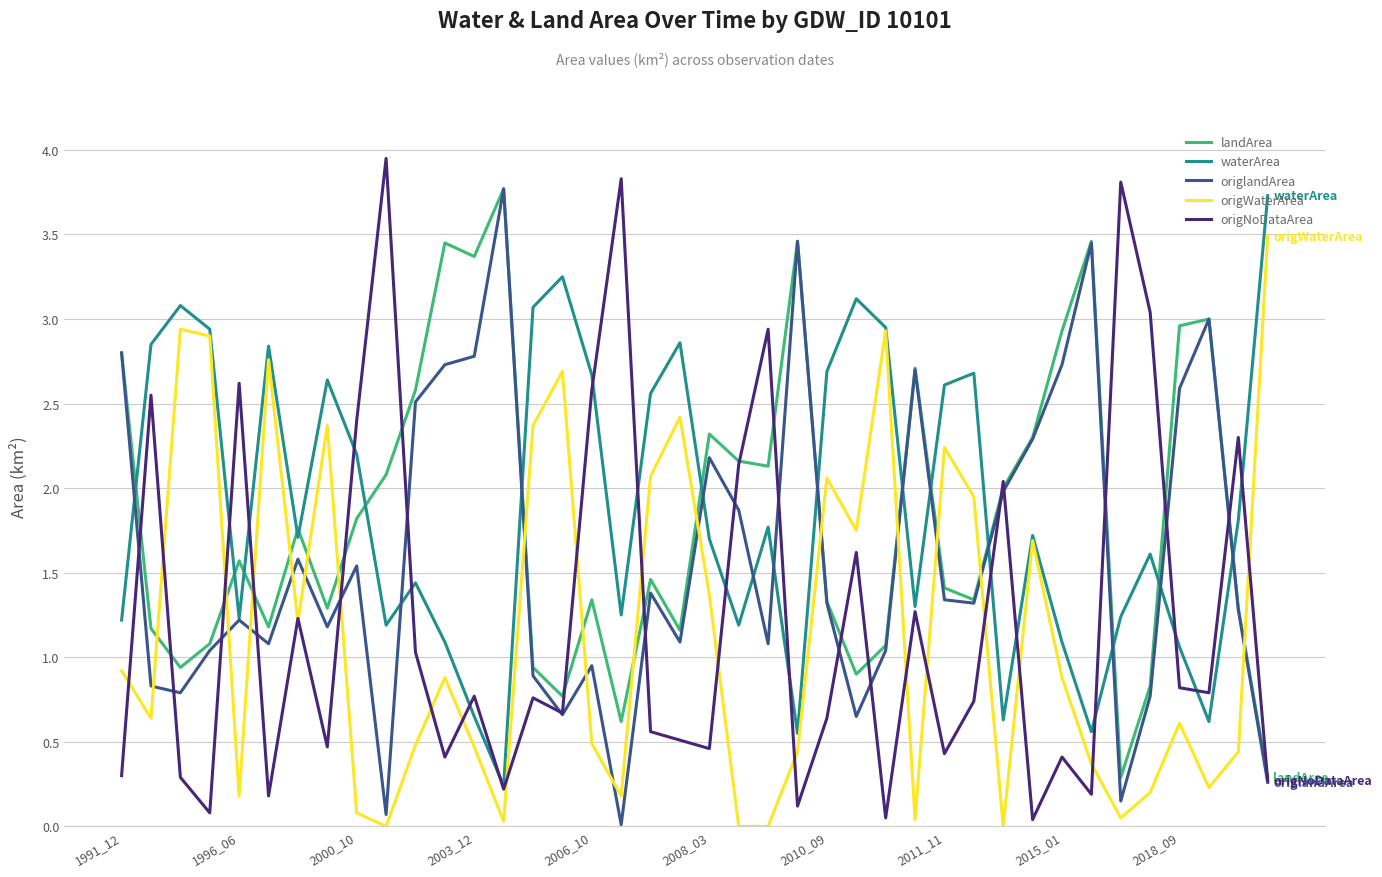

True or false: waterArea and origNoDataArea intersect in this chart.

True